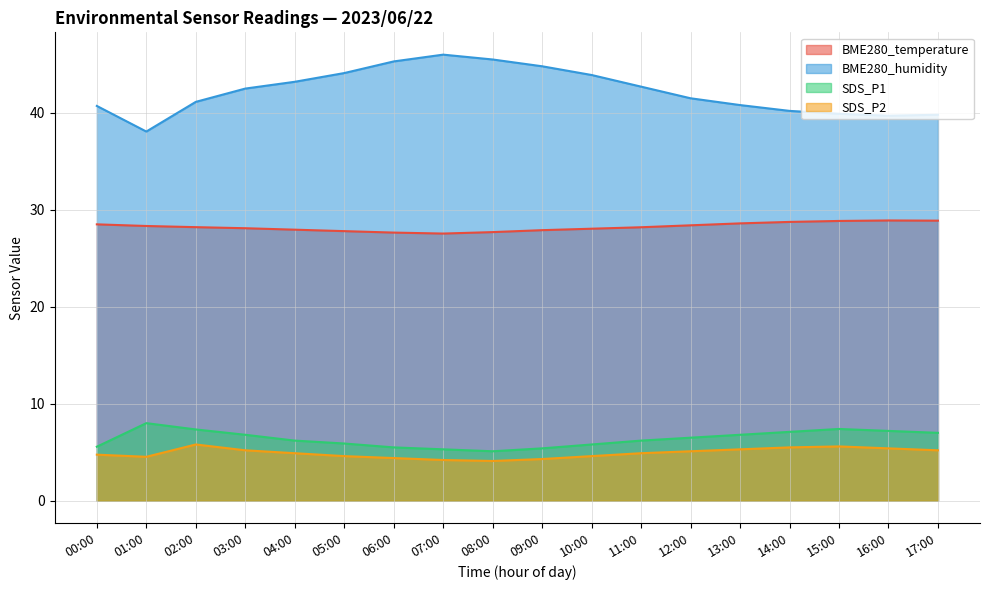

The BME280_humidity series shows 42.7 at 11:00. True or false?

True